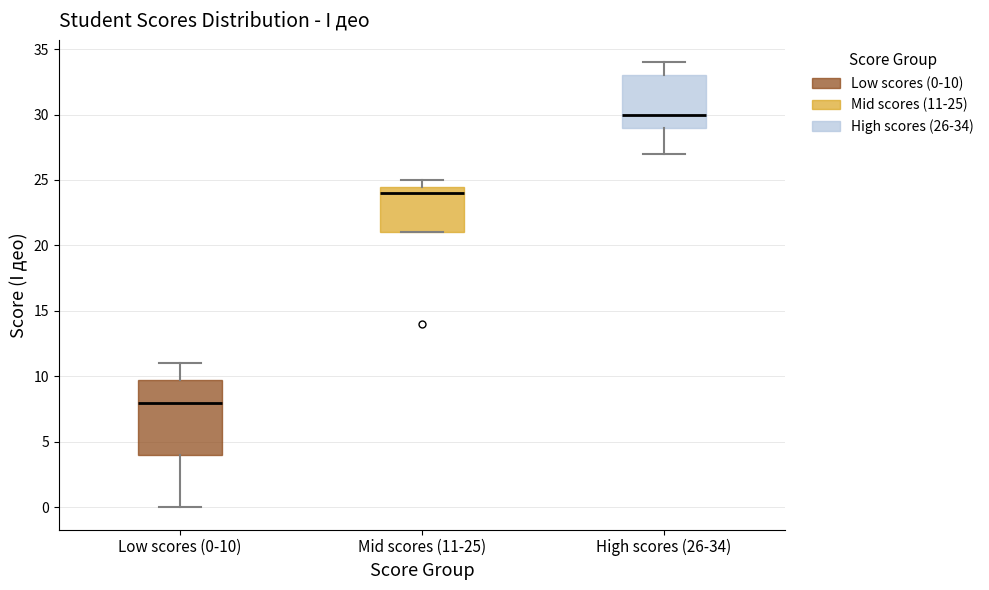

Comparing the boxes themselves (not the whiskers), which one is the tallest?

Low scores (0-10)